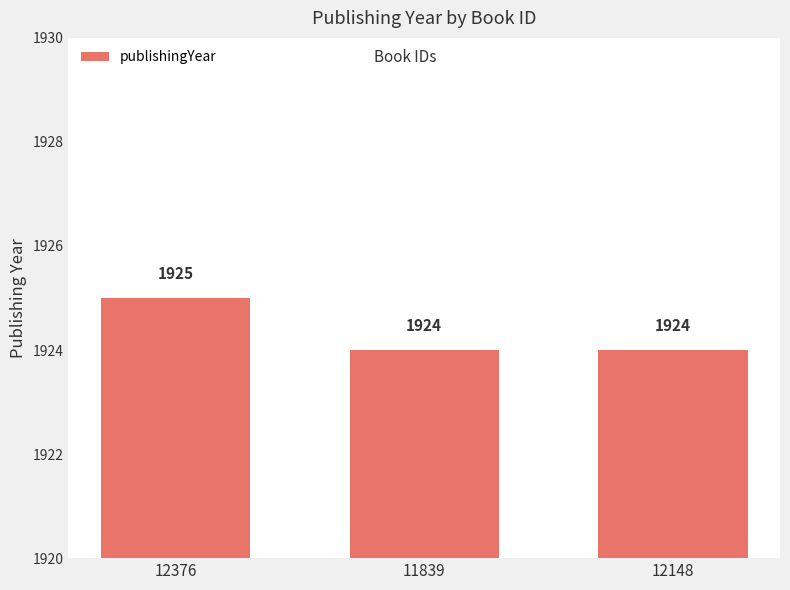

What is the smallest value displayed?

1924